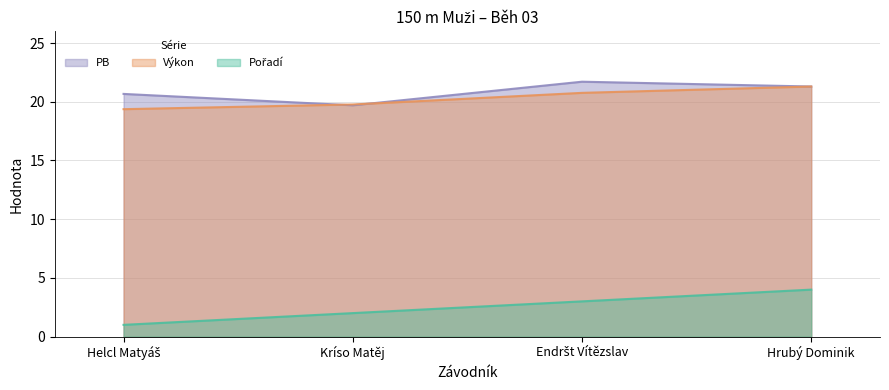

At which label does Výkon first exceed 20?

Endršt Vítězslav